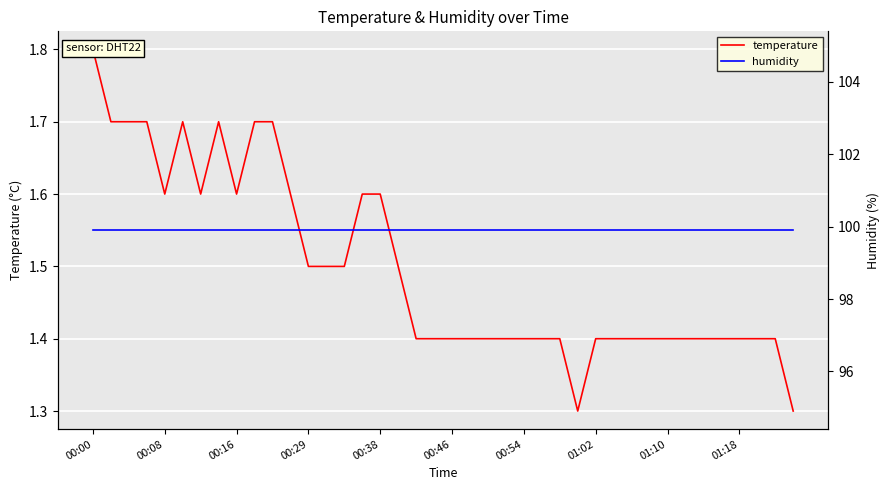

True or false: temperature and humidity cross at least once.

False